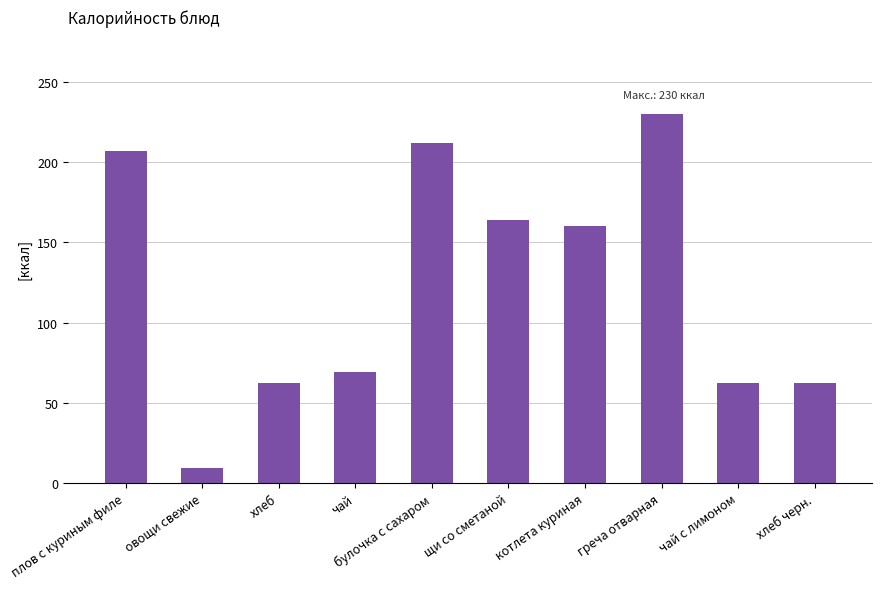

What is the difference between the maximum and minimum values?

221